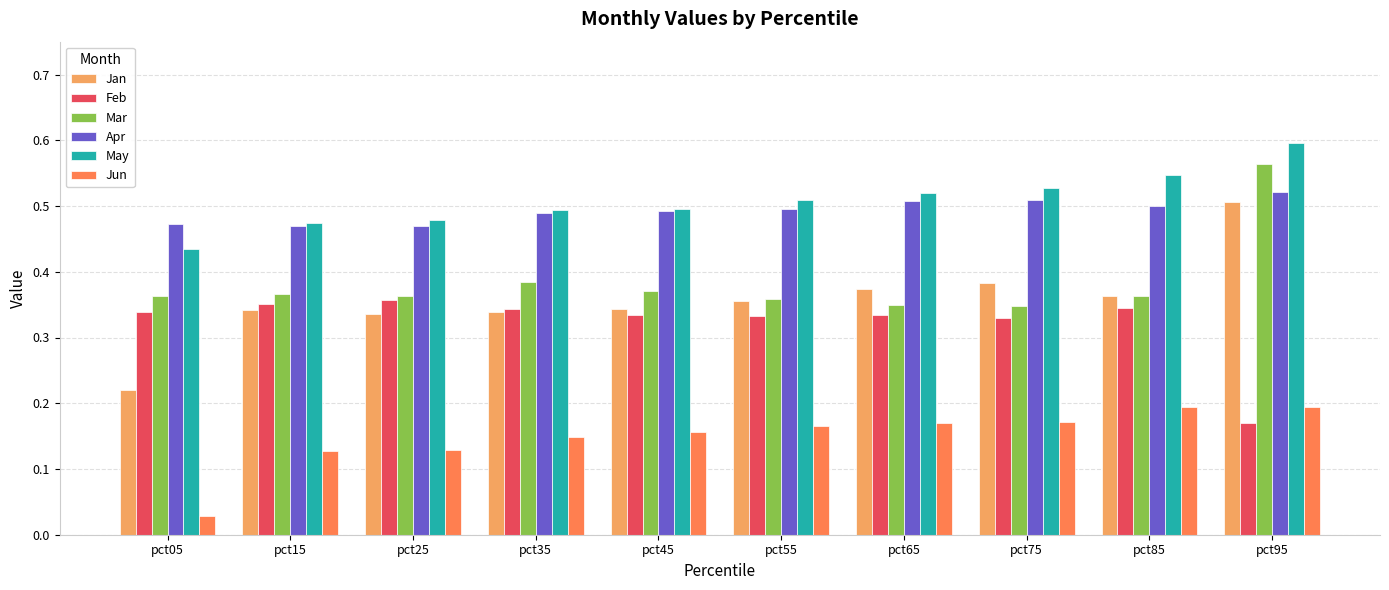

The Jan series shows 0.5 at pct65. True or false?

False